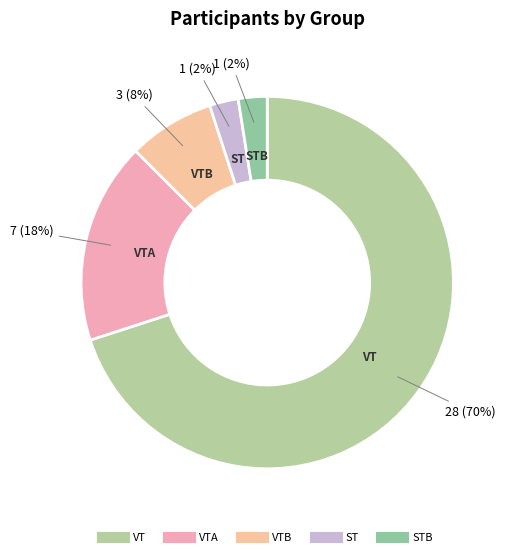

How many slices are in this pie chart?

5